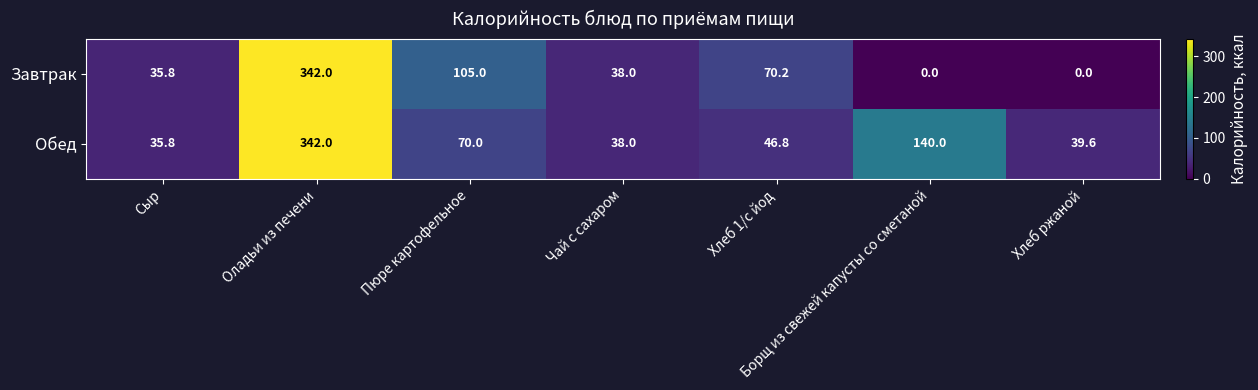

What is the sum of the Обед values at Борщ из свежей капусты со сметаной and Чай с сахаром?

178.0